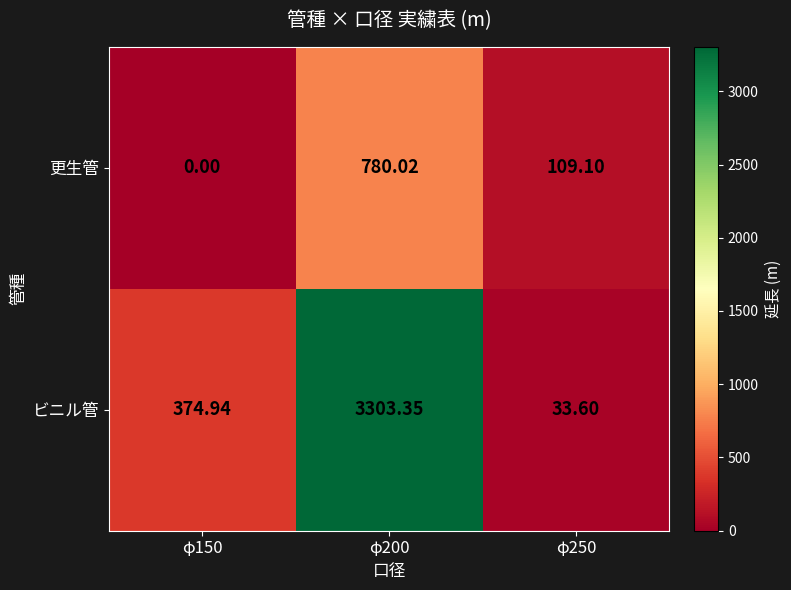

Which series has the largest total across all categories?

ビニル管